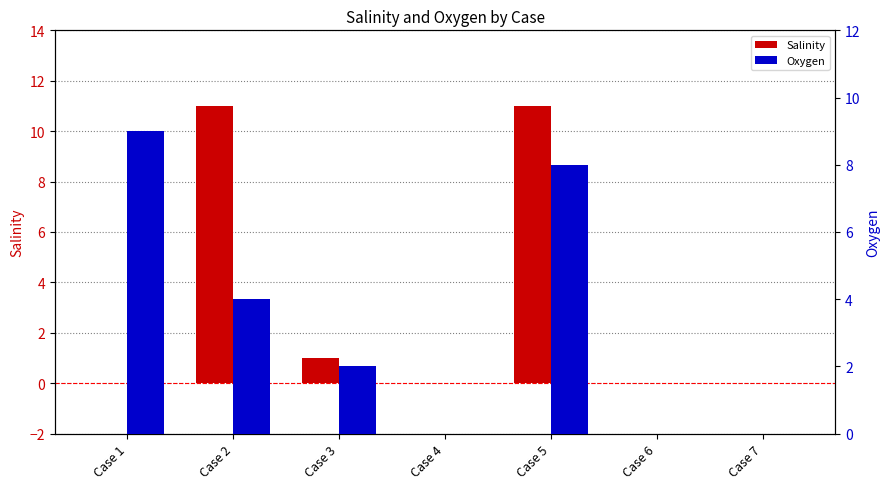

What are all the series names shown in the legend?

Salinity, Oxygen